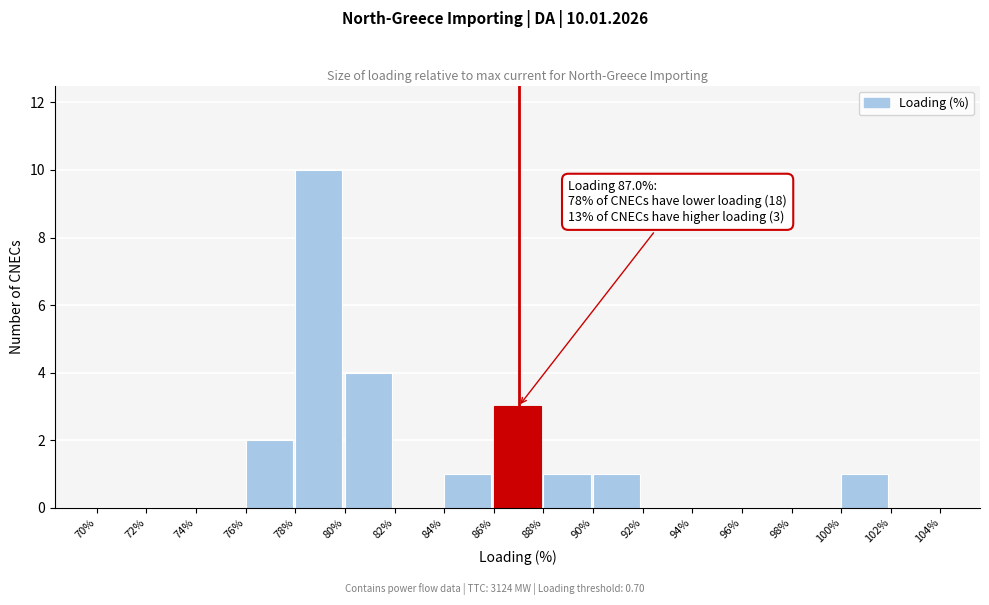

Which range on the x-axis has the tallest bar?

78% to 80%